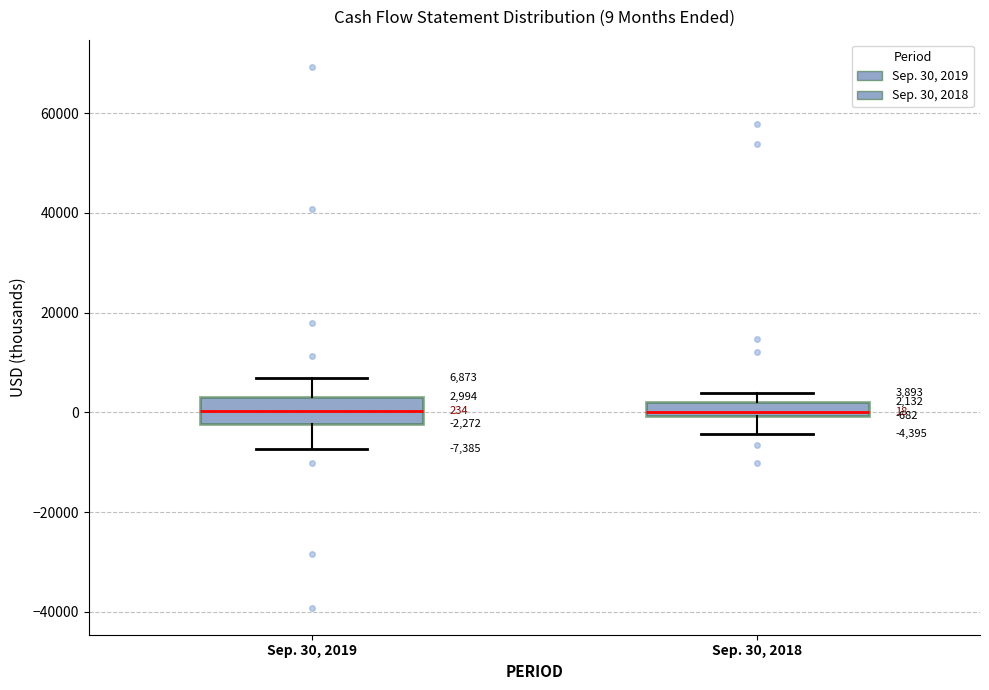

Which box is the tallest, from its lower edge to its upper edge?

Sep. 30, 2019